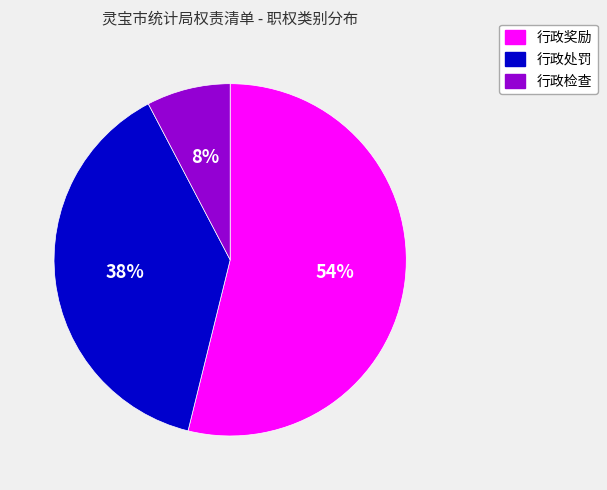

What is the majority slice?

行政奖励